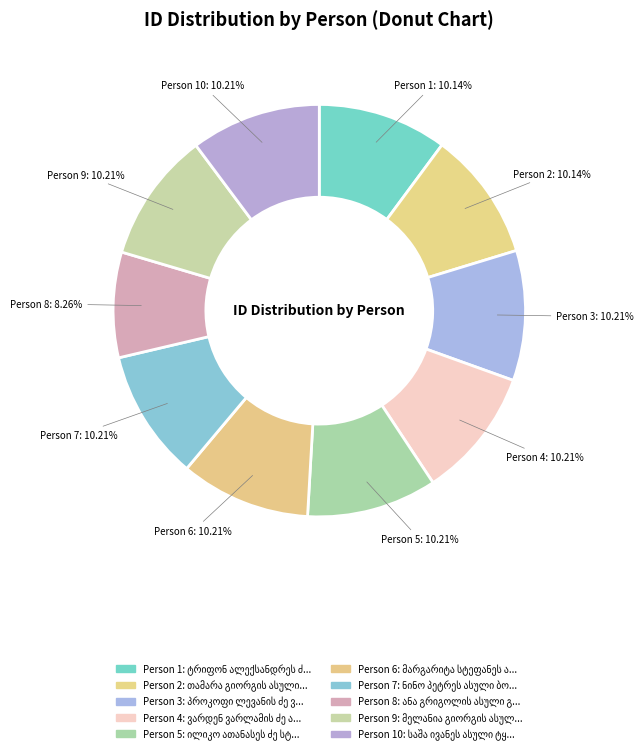

Is მარგარიტა სტეფანეს ასული ნარჩემაშვილი the majority of the pie?

No